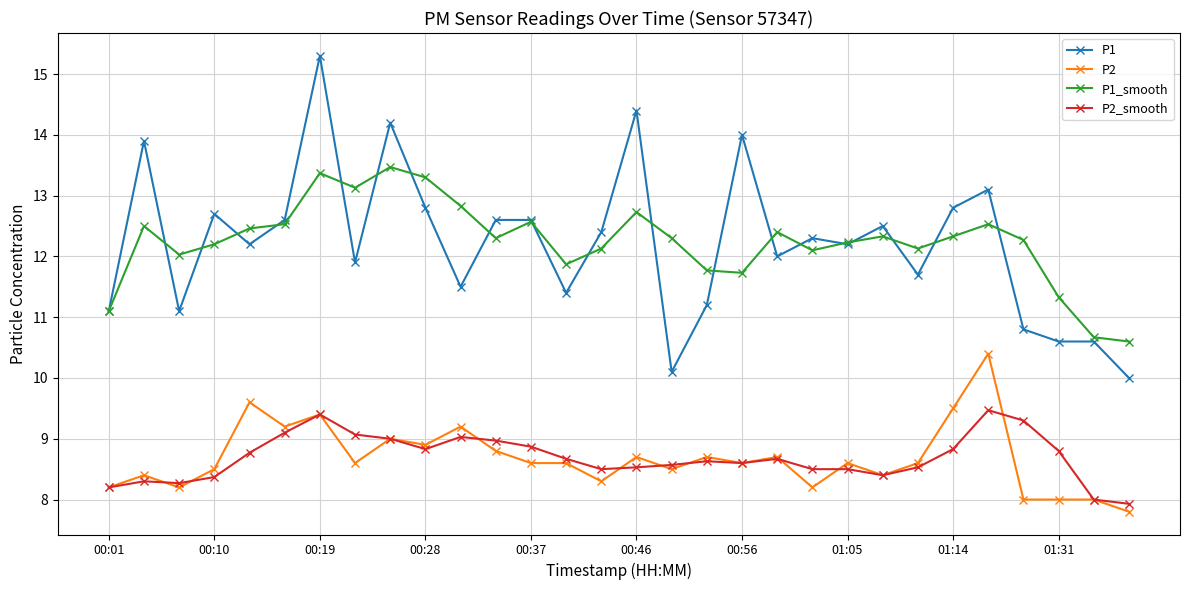

True or false: P1 has more than 2 points higher than both neighbors.

True